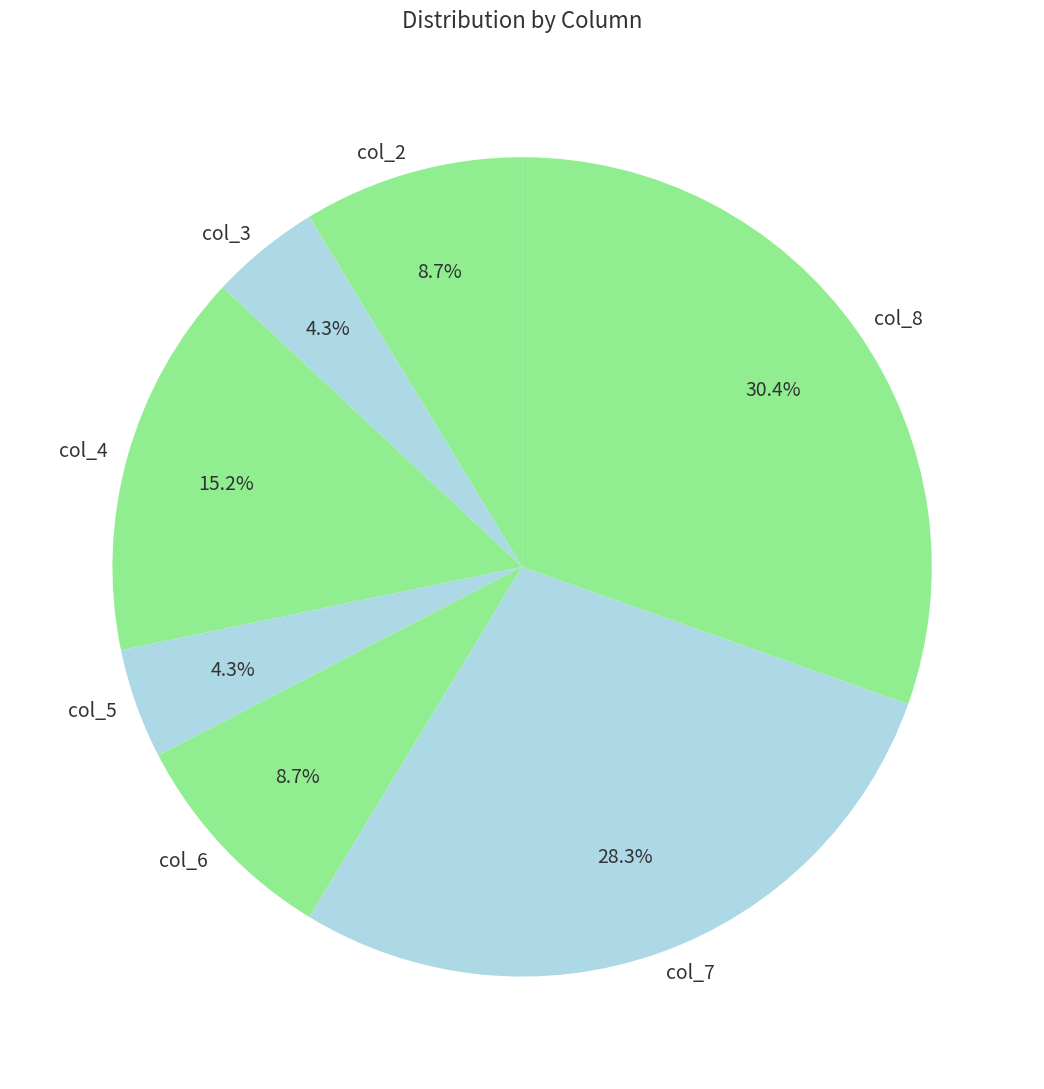

True or false: col_3 accounts for 4% of the total.

True